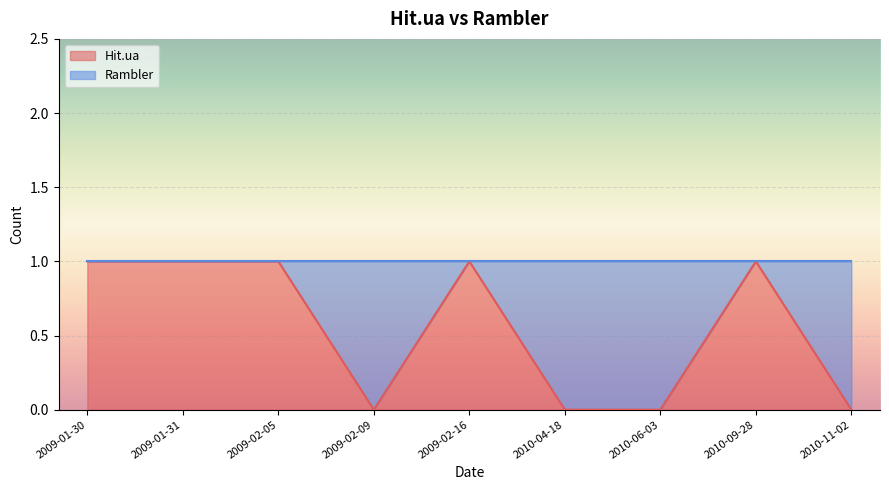

After their last crossing, which series has the higher values: Rambler or Hit.ua?

Hit.ua